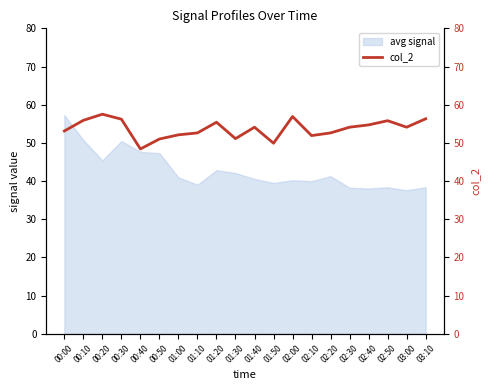

The chart shows a value of 54.1 at 01:40. True or false?

True